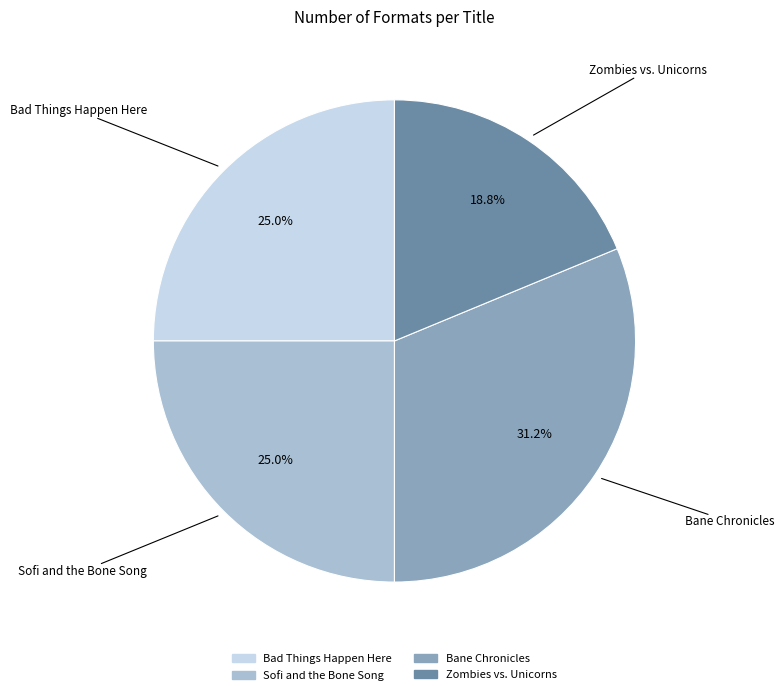

Is it true that Bad Things Happen Here is 25% of the pie?

True